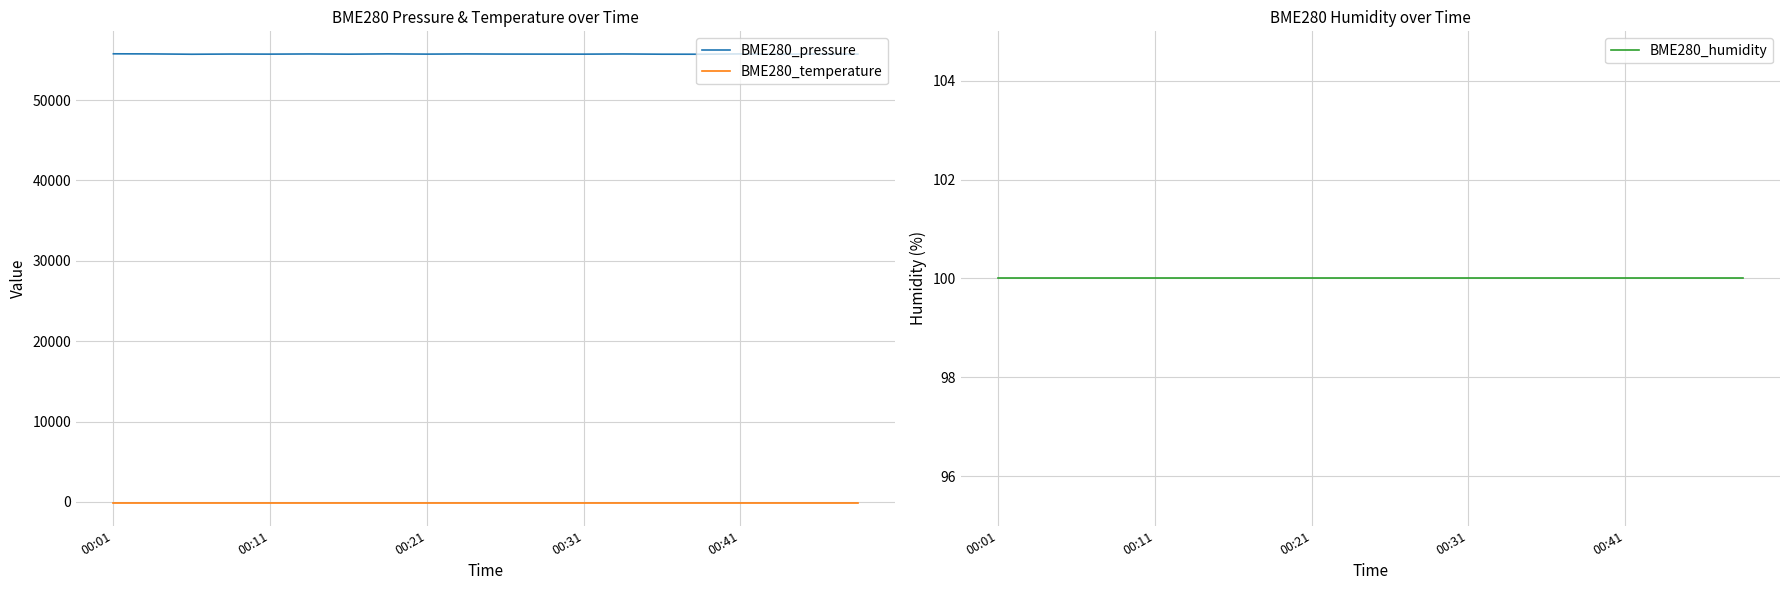

True or false: BME280_temperature and BME280_pressure intersect in this chart.

False